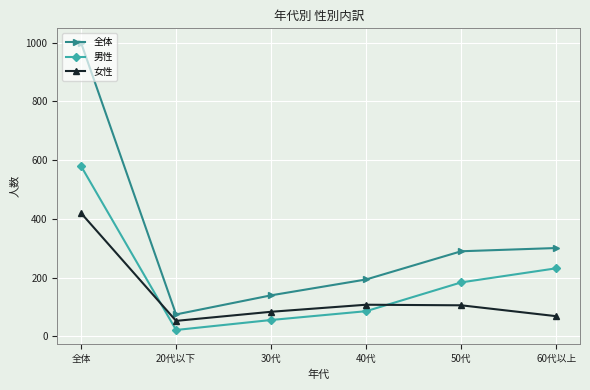

True or false: 男性 and 全体 cross at least once.

False